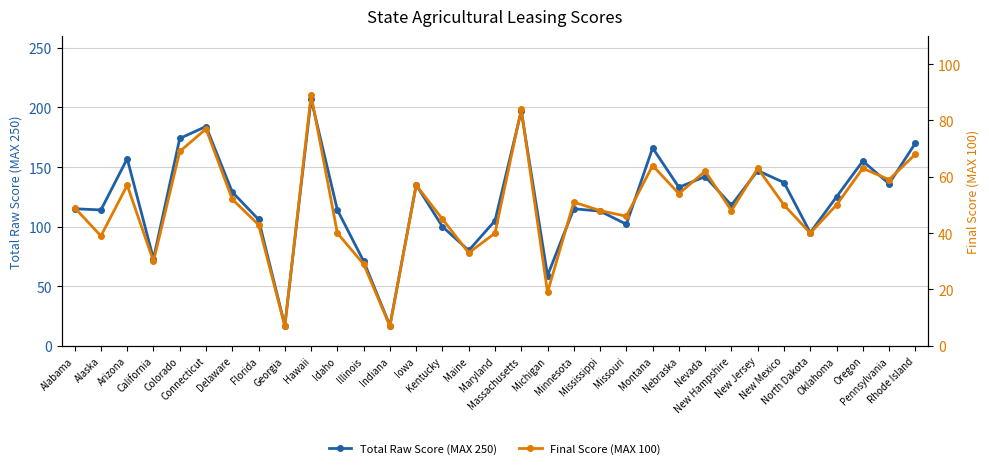

What is the minimum value for Final Score (MAX 100)?

7